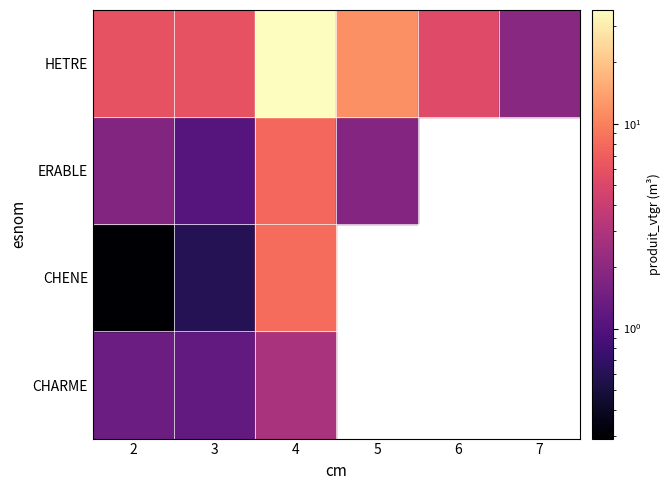

Which series has the largest total across all categories?

HETRE